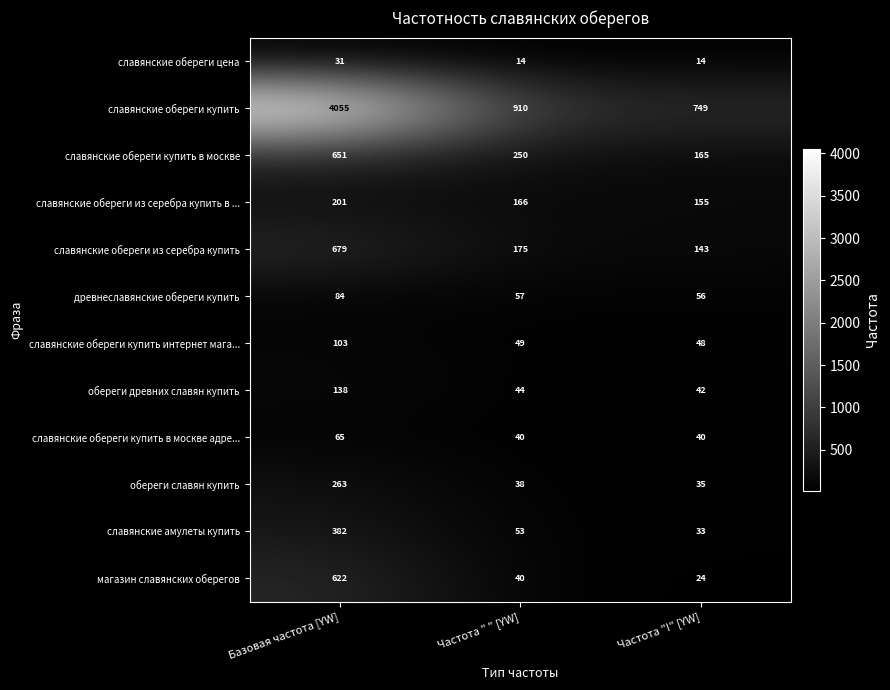

What is the total value across all series at Частота " " [YW]?

1836